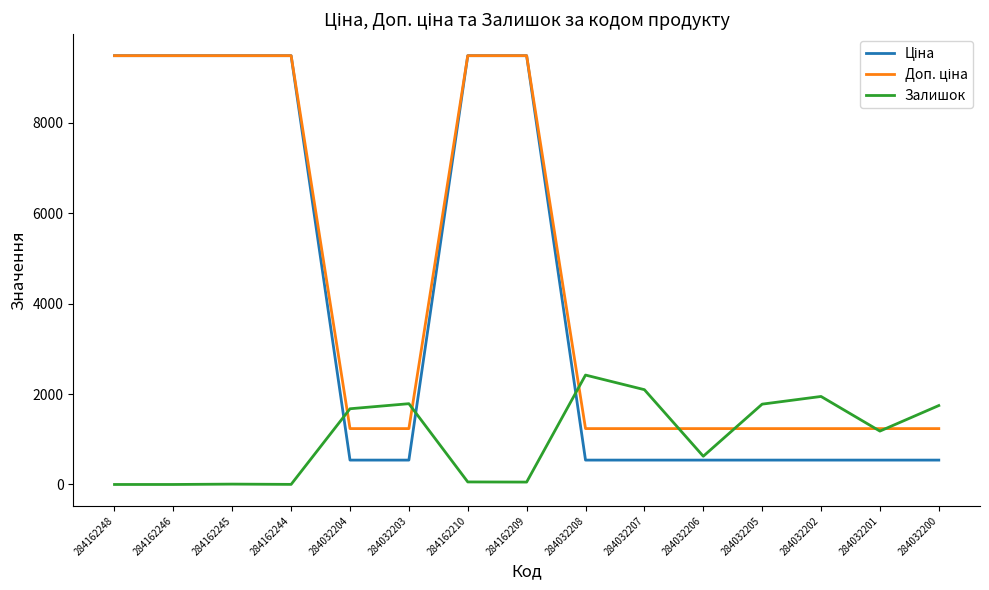

The Залишок series shows 1776.0 at 284032205. True or false?

True